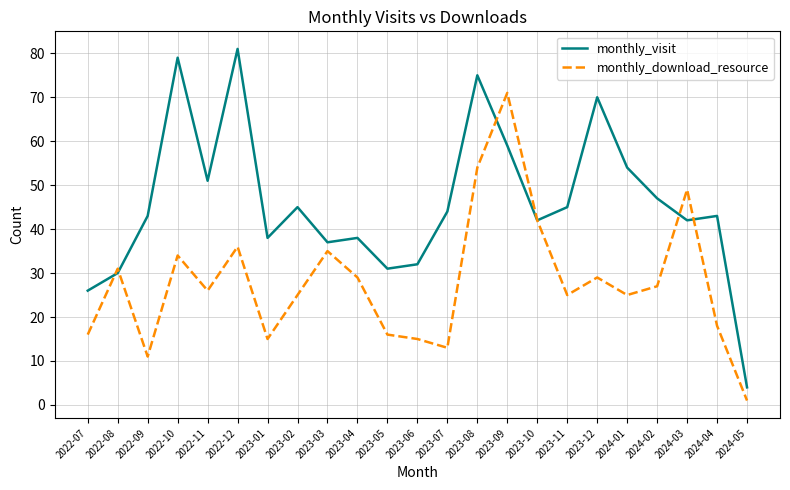

List the series in order of their overall mean, lowest first.

monthly_download_resource, monthly_visit